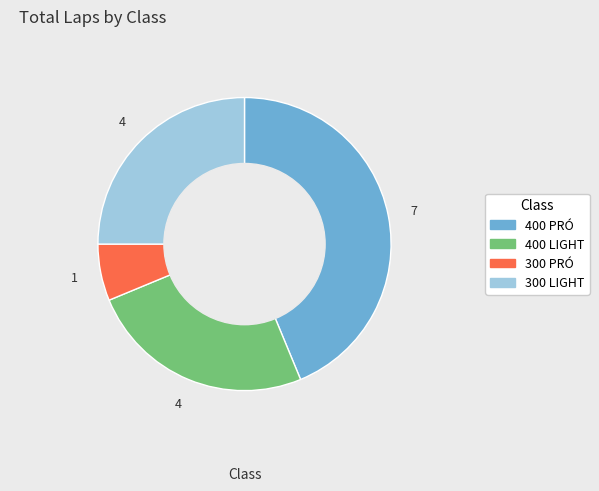

True or false: 400 PRÓ accounts for 44% of the total.

True